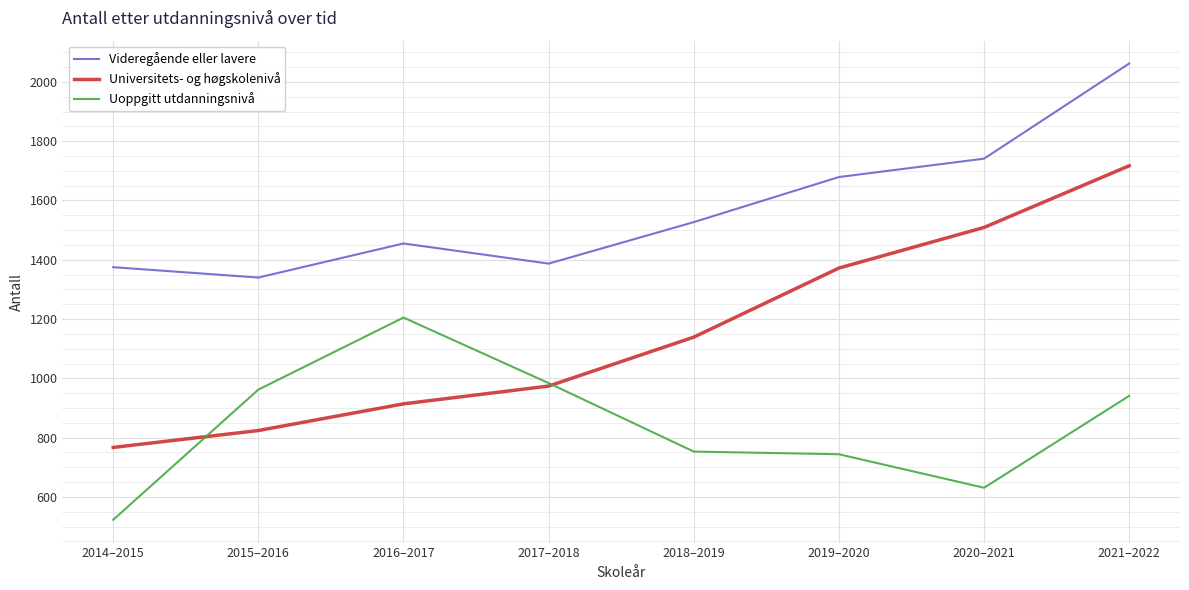

List the series in order of their peak value, lowest first.

Uoppgitt utdanningsnivå, Universitets- og høgskolenivå, Videregående eller lavere